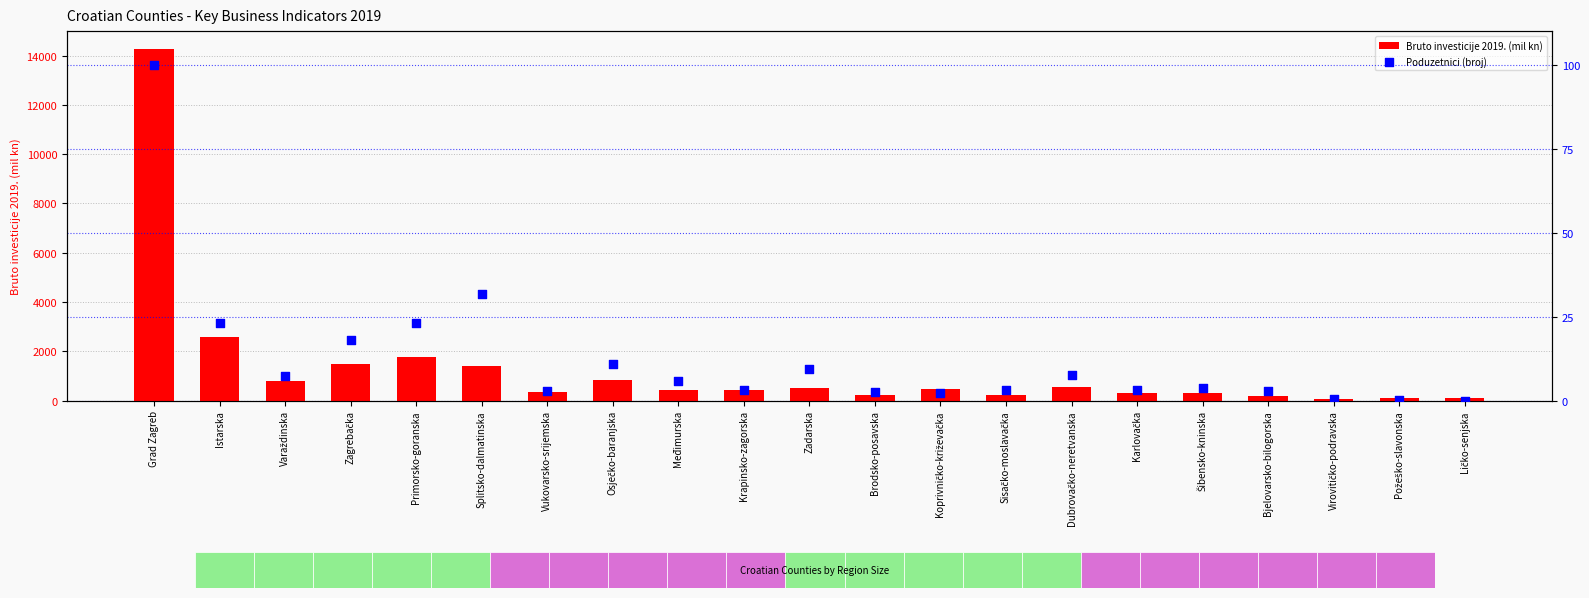

Which series has the largest total across all categories?

Bruto investicije 2019. (mil kn)